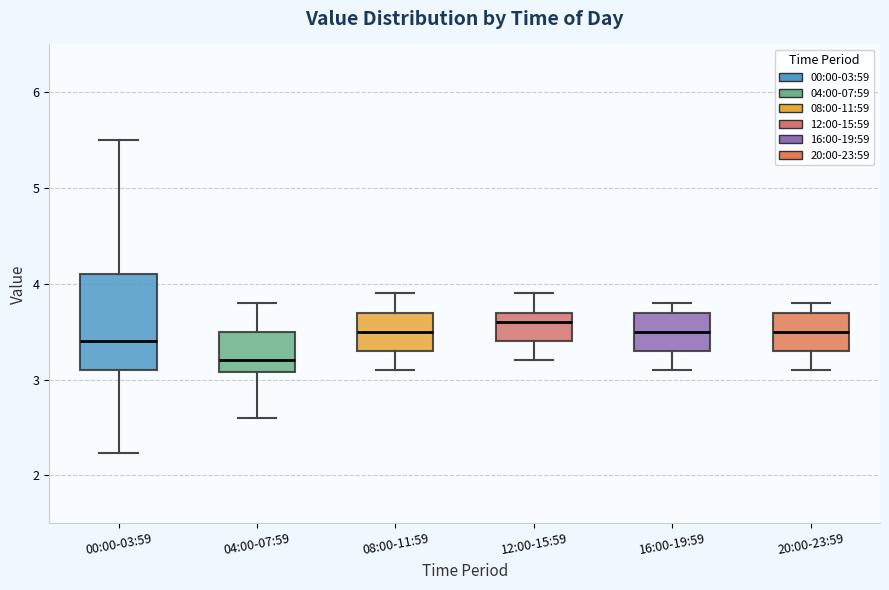

Where is the upper edge of the box for 20:00-23:59 on the y-axis? The values are not printed on the chart, so give them approximately, as read against the axis.

3.7